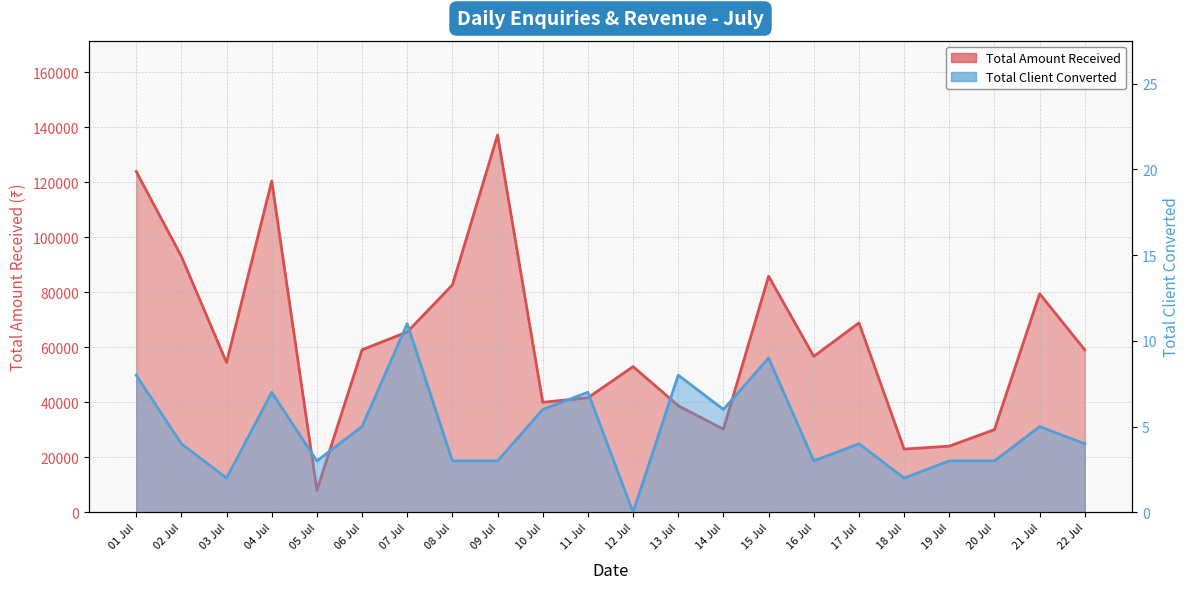

In Total Client Converted, how many points are higher than both neighbors (excluding endpoints)?

7